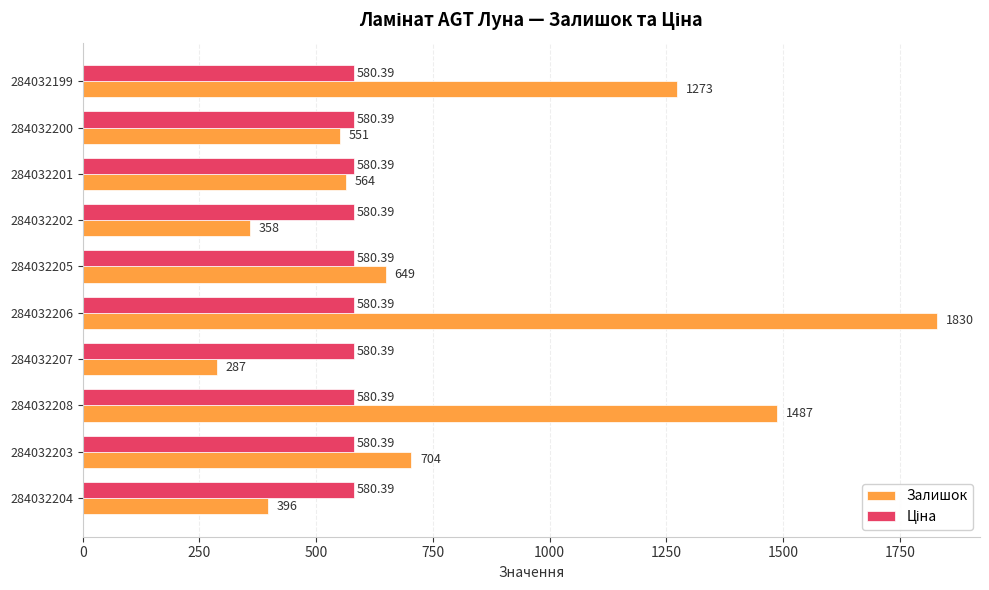

List the labels in order of Залишок value, largest first.

284032206, 284032208, 284032199, 284032203, 284032205, 284032201, 284032200, 284032204, 284032202, 284032207